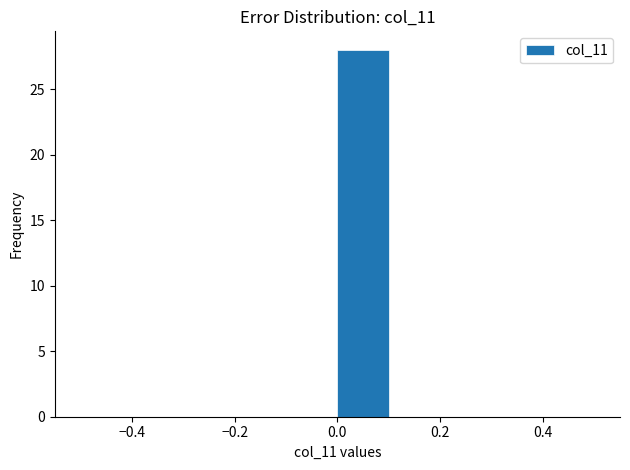

How tall is the bar that spans 0.0 to 0.1 on the x-axis? Neither the bar edges nor the heights are printed on the chart, so give them approximately, as read against the axes.

28